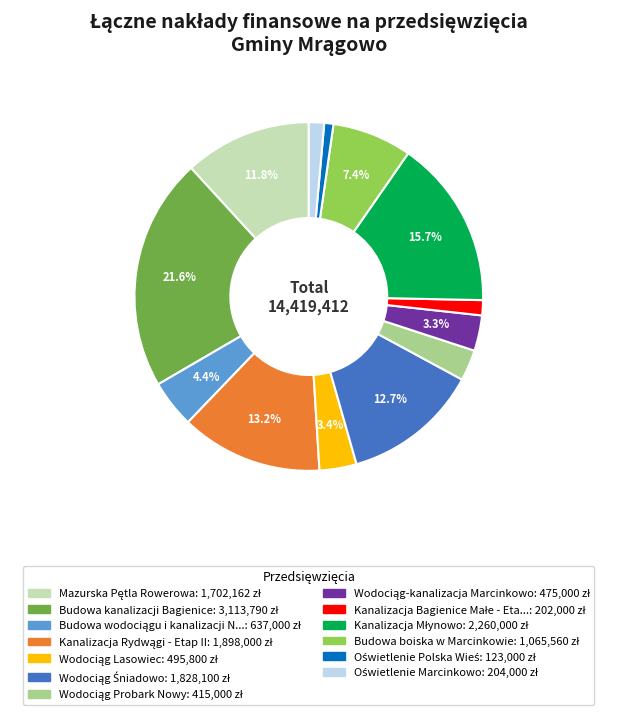

Does any single category account for the majority?

No